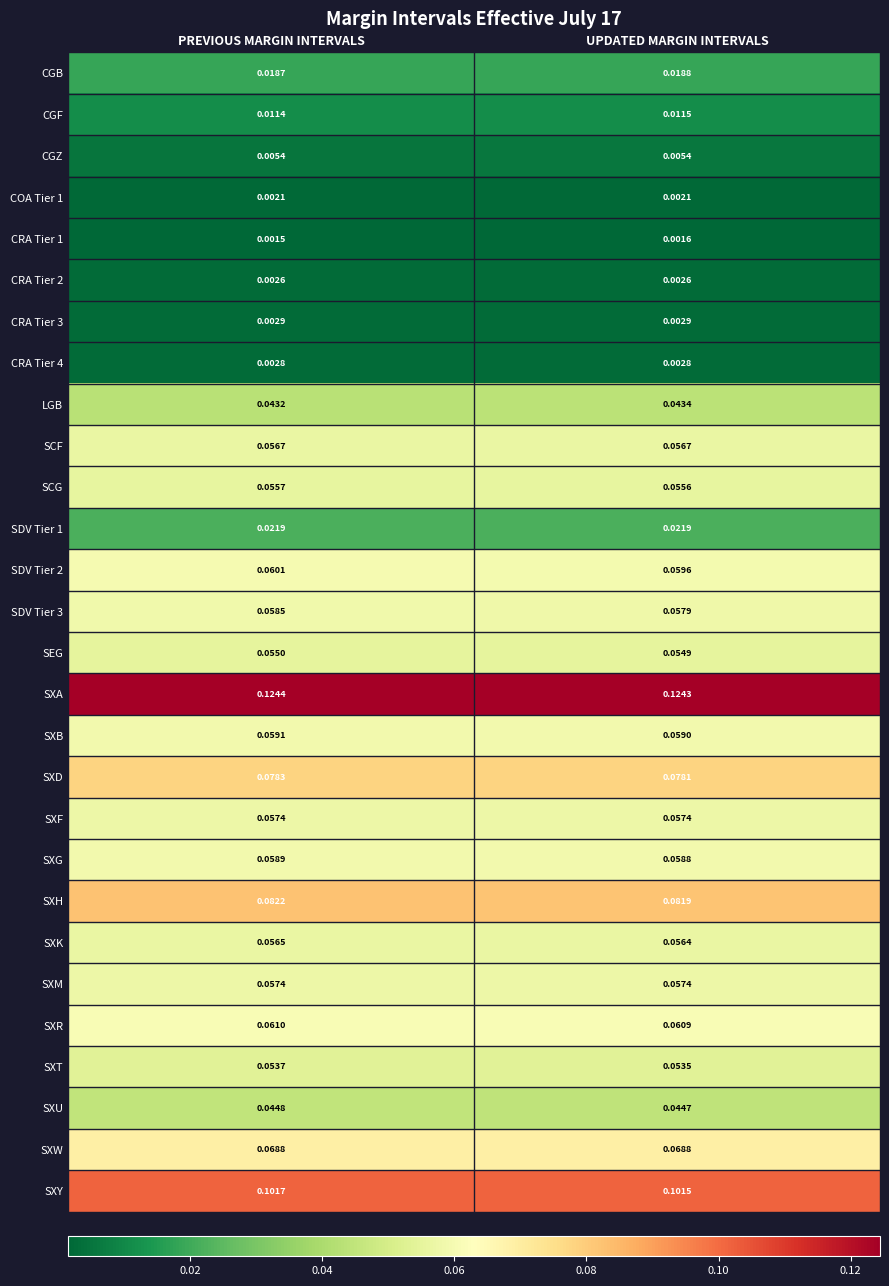

Where is SXY nearest to the value 0?

UPDATED MARGIN INTERVALS